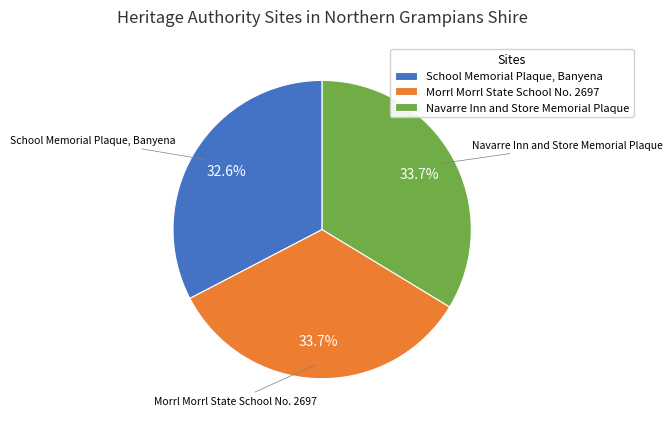

True or false: Navarre Inn and Store Memorial Plaque accounts for 21% of the total.

False